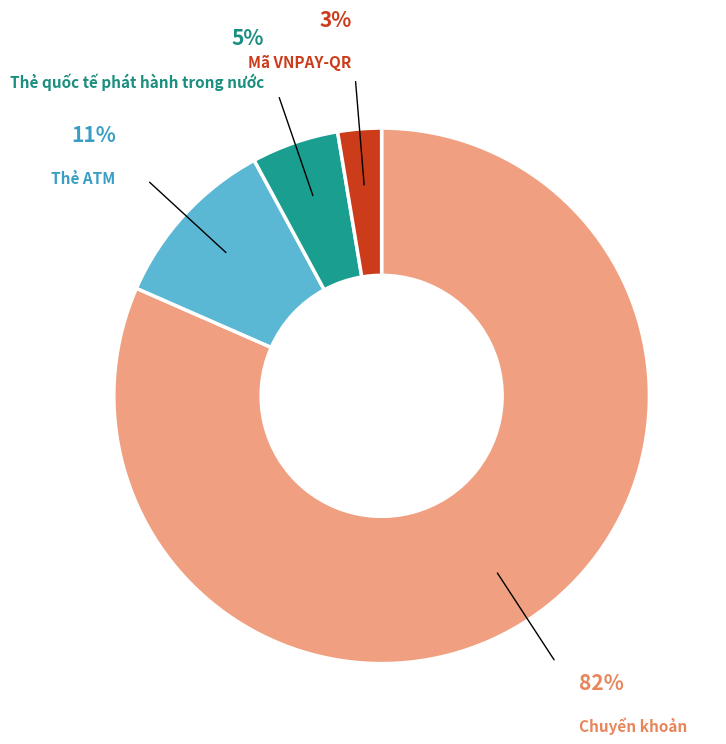

Is there a majority slice in this chart?

Yes